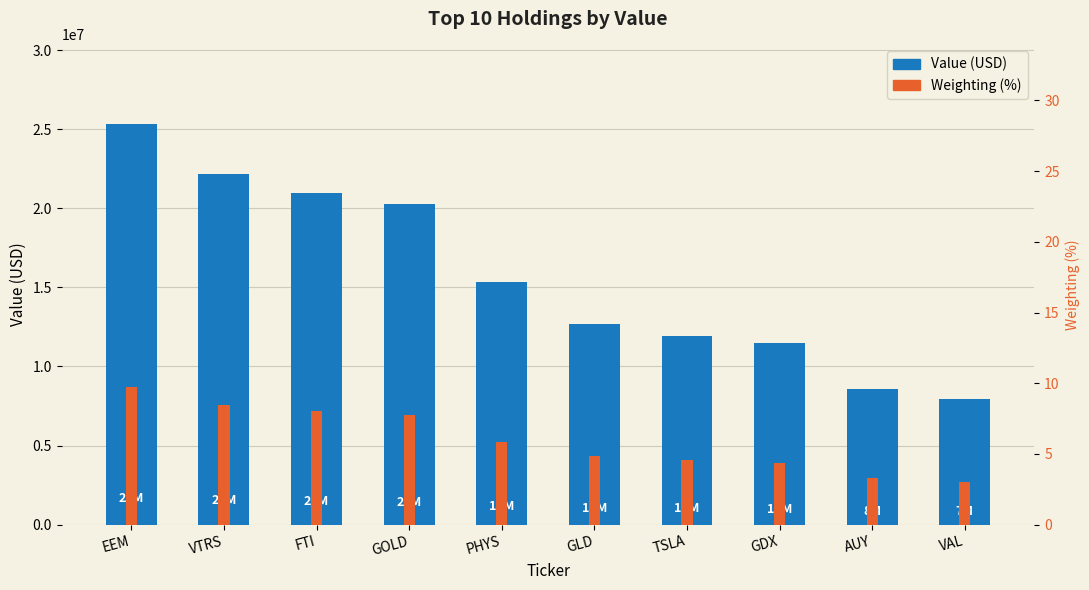

Is the value of Weighting (%) at FTI greater than the value of Value (USD) at GOLD?

No